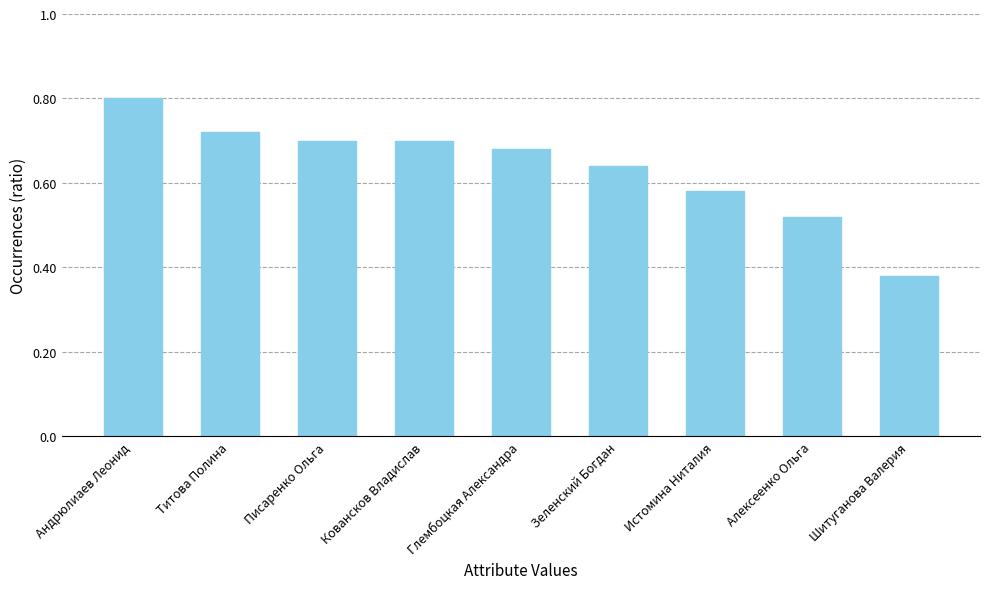

What is the label of the 3rd bar from the left?

Писаренко Ольга